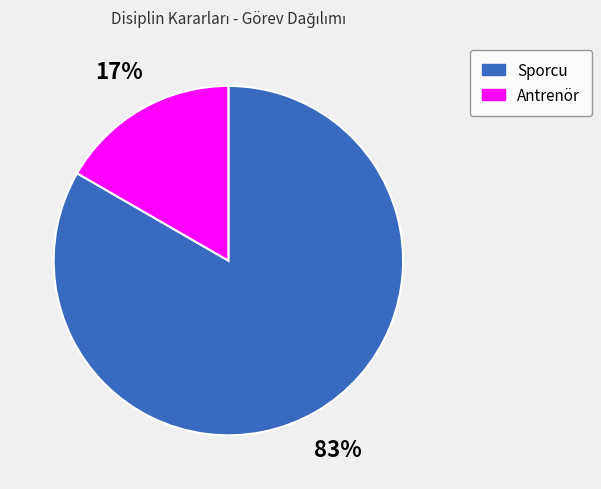

Rank the categories by value from highest to lowest.

Sporcu, Antrenör